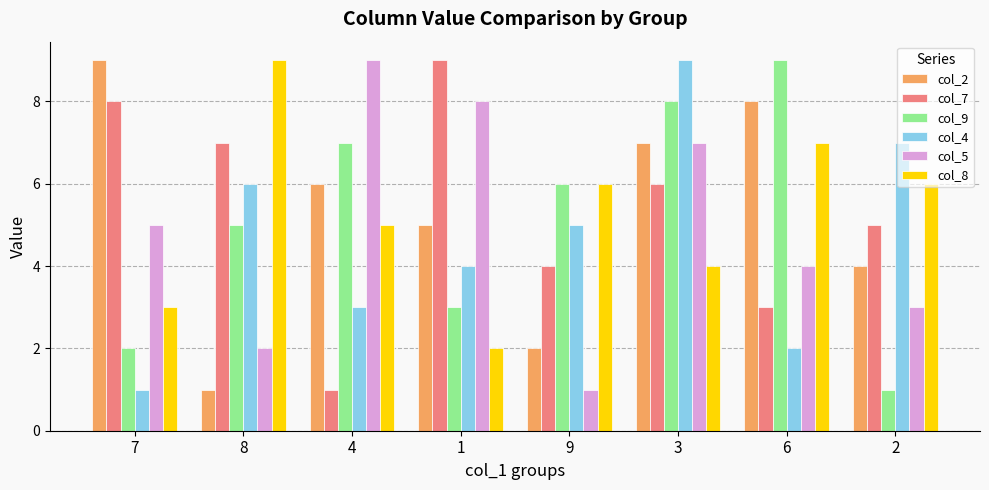

Between 9 and 6, which series saw the biggest shift?

col_2